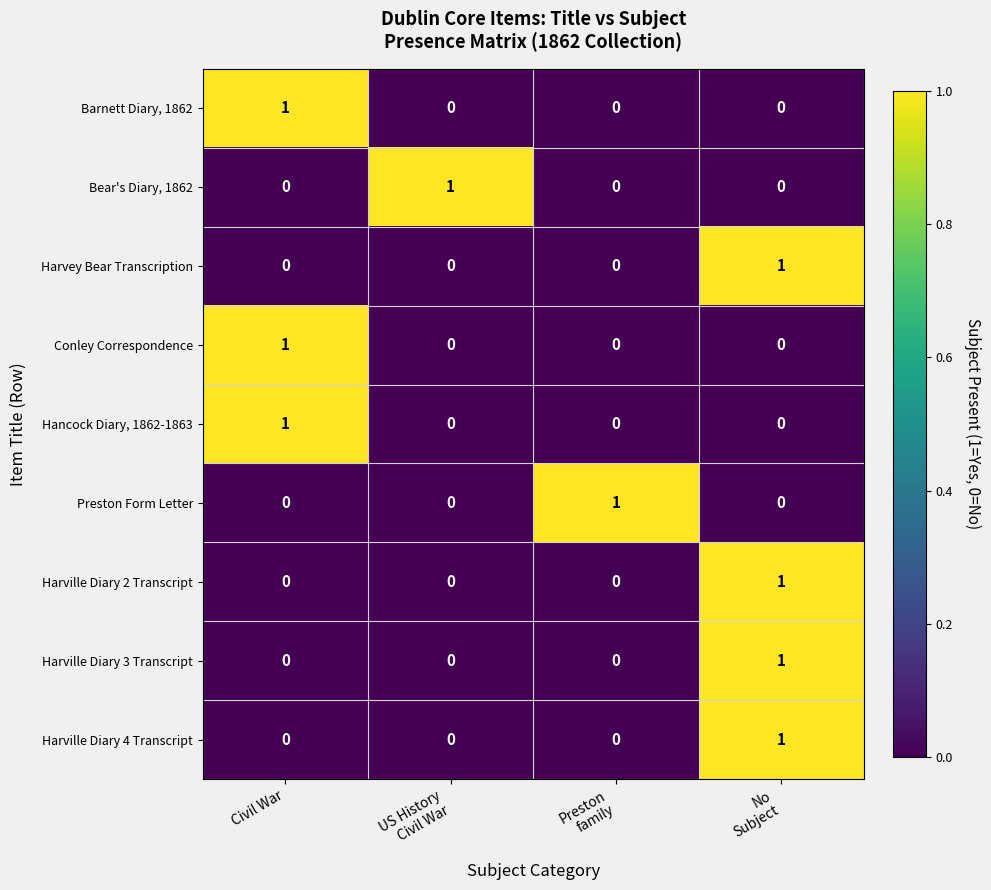

The Hancock Diary, 1862-1863 series shows 2 at Civil War. True or false?

False